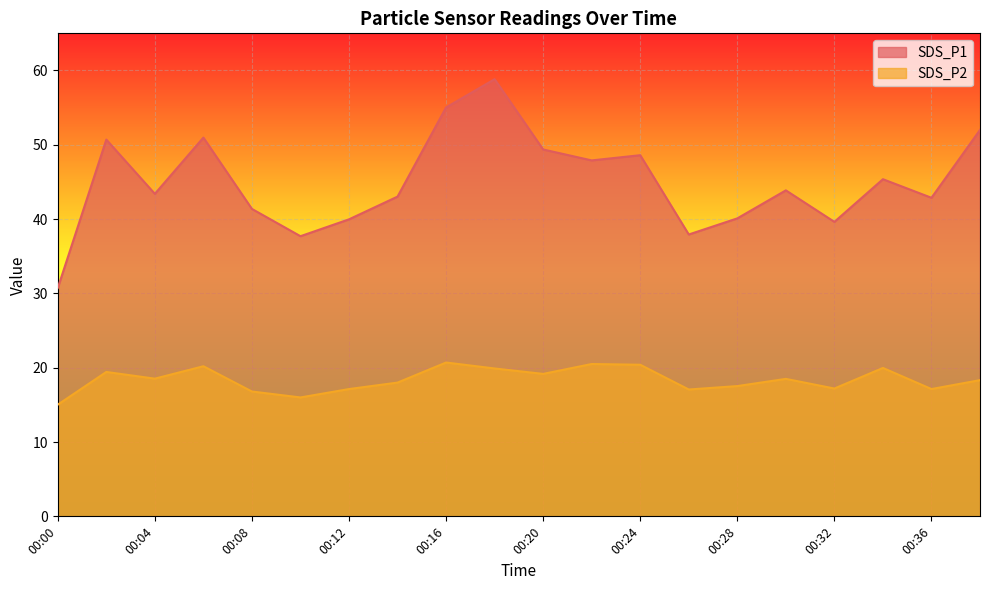

At which category does SDS_P2 reach its first local valley?

00:04